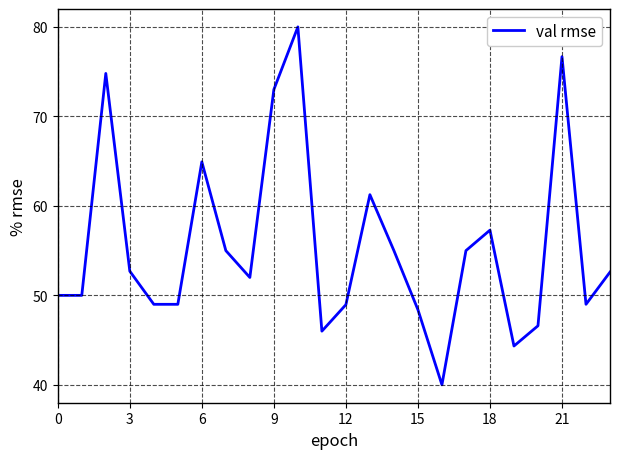

What is the minimum value shown in the chart?

40.0